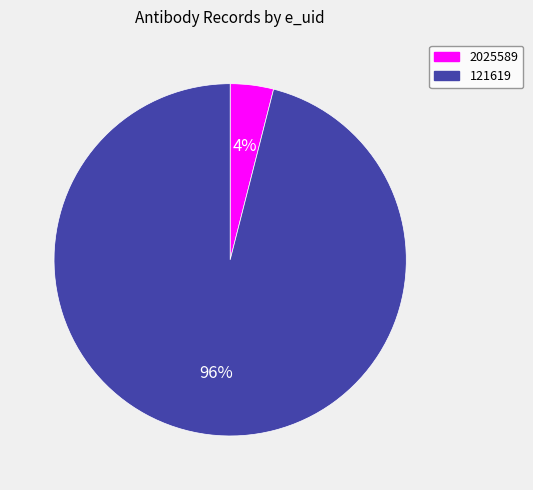

How many segments does this pie chart have?

2